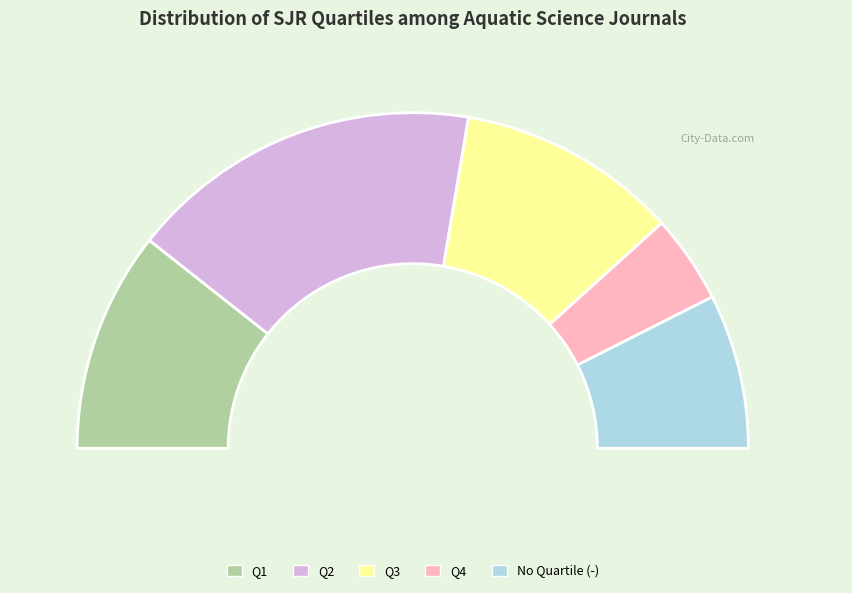

To the nearest percent, what is the difference between the Q1 and Q4 slice percentages?

13%